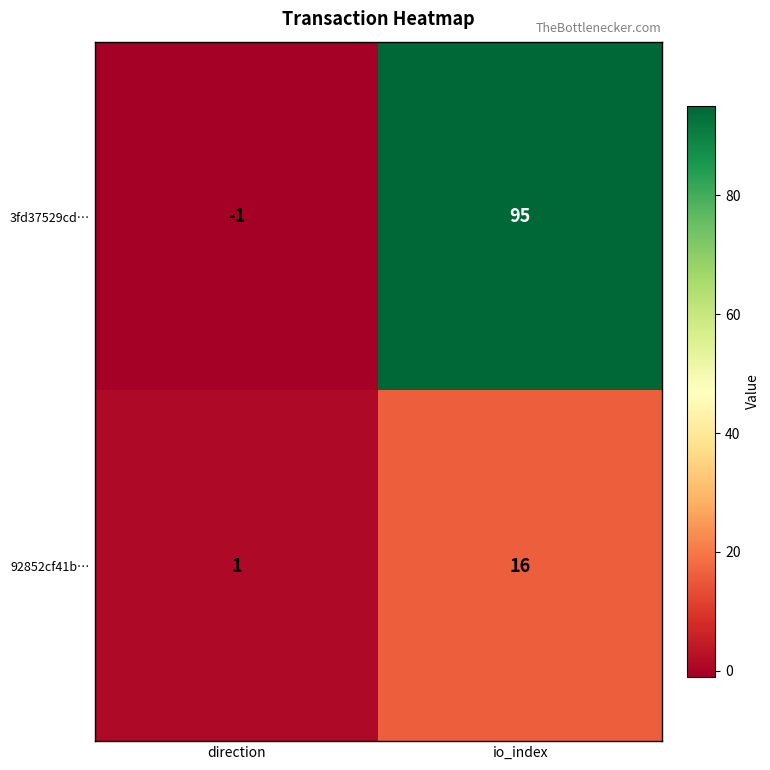

Which series has the largest range (max minus min)?

3fd37529cd…